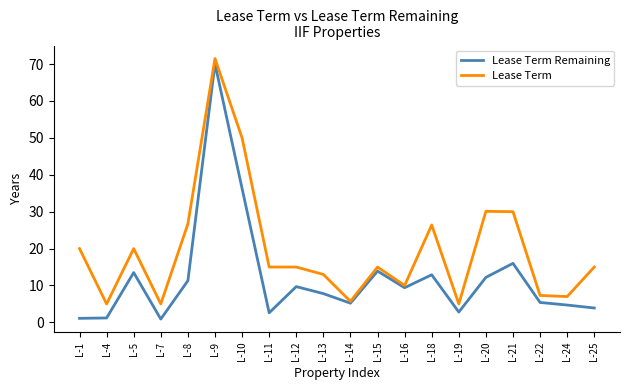

How many lines are shown in the chart?

2